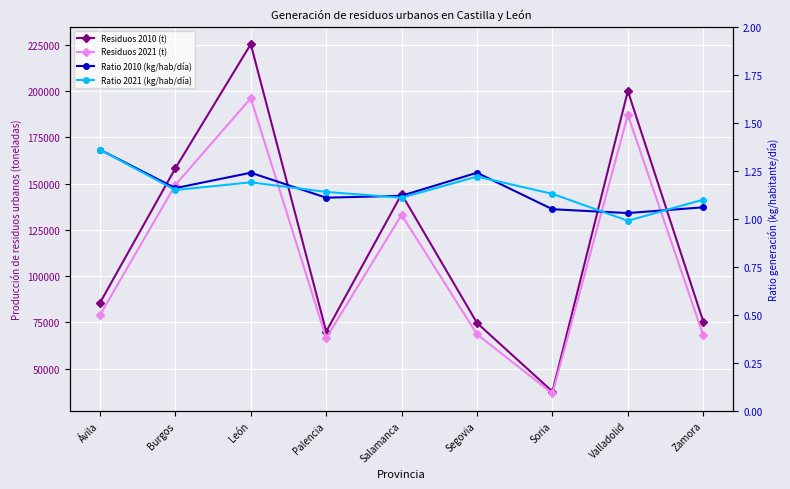

Reading left to right, extract all data points from this chart.

Residuos 2010 (t): 85493.0	158299.0	225403.0	69957.0	144295.0	74609.0	37540.0	200077.0	75389.0
Residuos 2021 (t): 78843.0	149272.0	196148.0	66441.0	133100.0	68494.0	36492.0	187145.0	67975.0
Ratio 2010 (kg/hab/día): 1.4	1.2	1.2	1.1	1.1	1.2	1.1	1.0	1.1
Ratio 2021 (kg/hab/día): 1.4	1.1	1.2	1.1	1.1	1.2	1.1	1.0	1.1